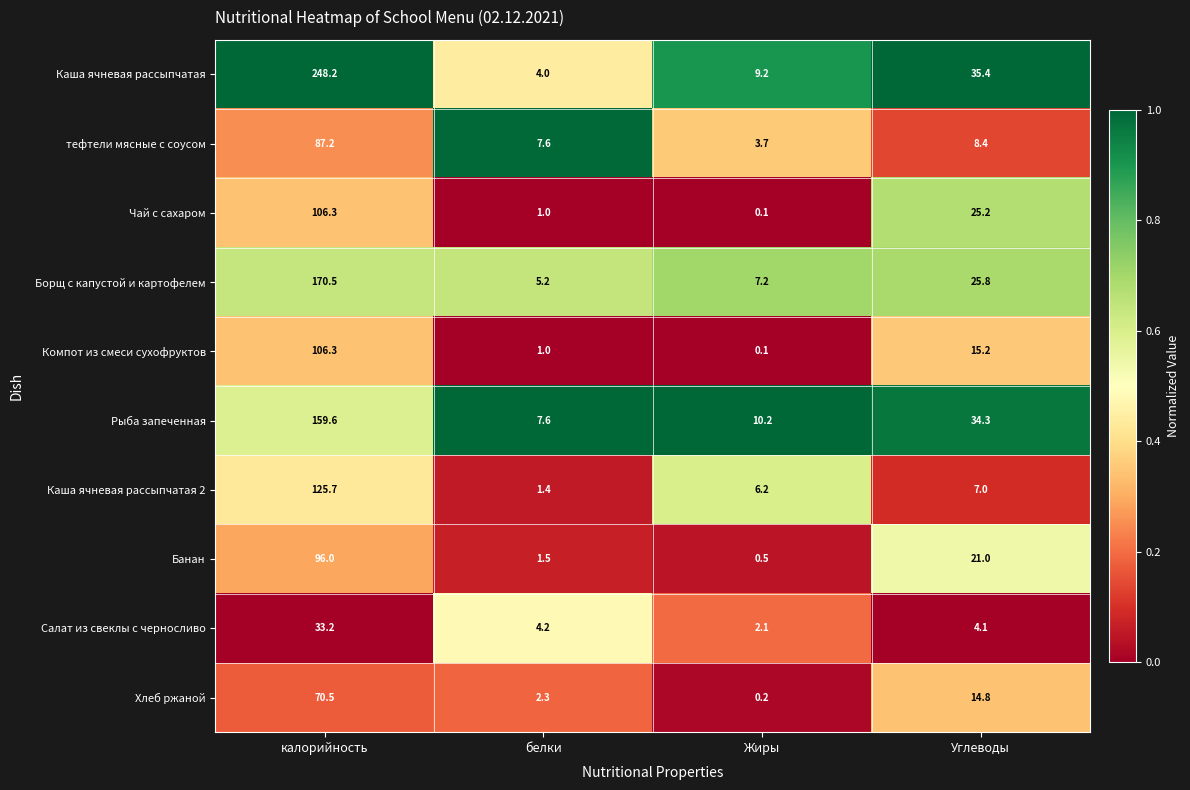

Rank the series at Углеводы from highest to lowest value.

Каша ячневая рассыпчатая, Рыба запеченная, Борщ с капустой и картофелем, Чай с сахаром, Банан, Компот из смеси сухофруктов, Хлеб ржаной, тефтели мясные с соусом, Каша ячневая рассыпчатая 2, Салат из свеклы с черносливо